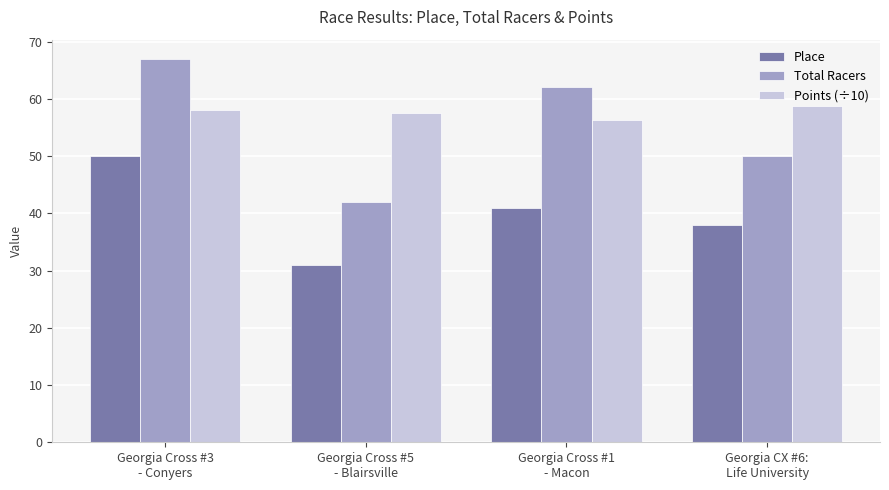

Read the Points (÷10) value at Georgia Cross #1
- Macon.

56.4